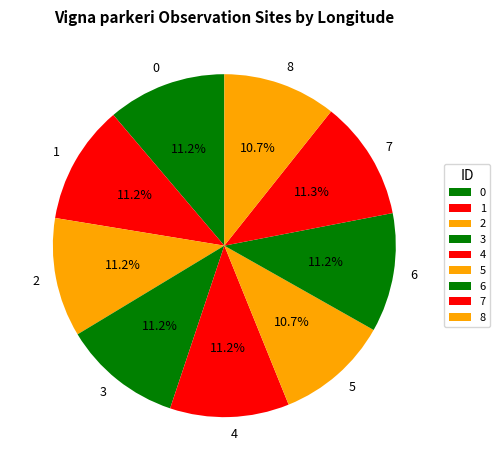

Which has a higher value, 5 or 4?

4